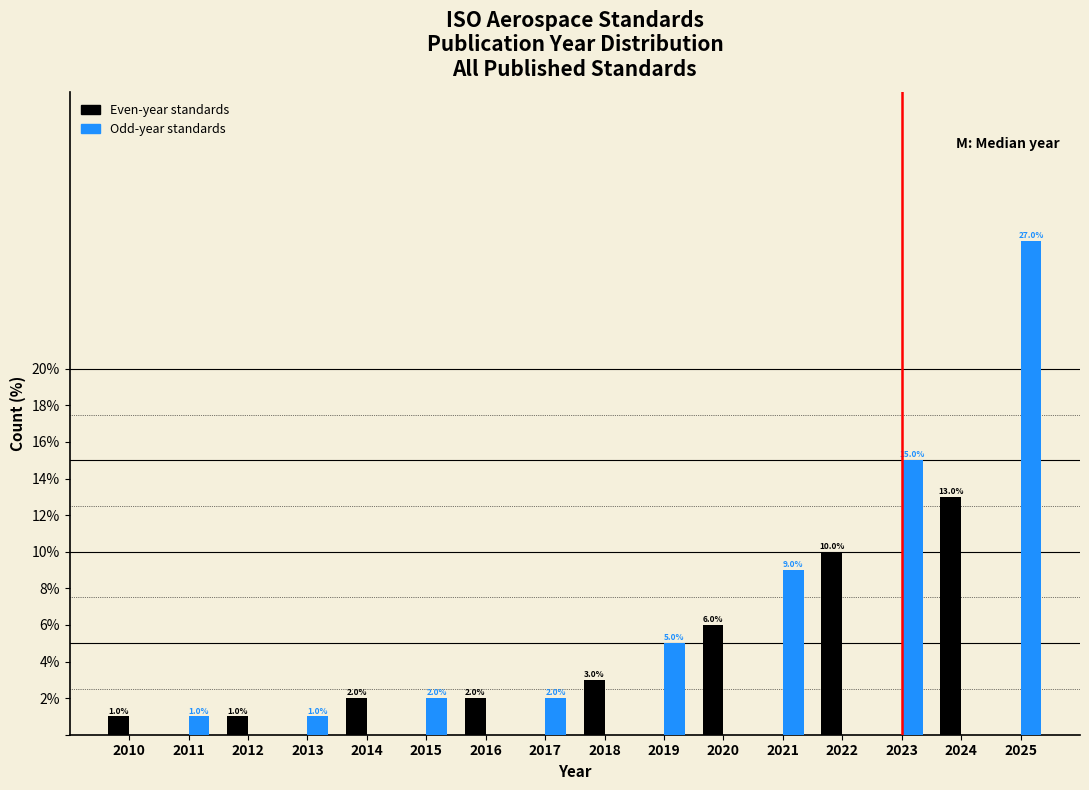

Reading left to right, list all the values displayed in this chart.

Even-year standards: 2010=1	2011=0	2012=1	2013=0	2014=2	2015=0	2016=2	2017=0	2018=3	2019=0	2020=6	2021=0	2022=10	2023=0	2024=13	2025=0
Odd-year standards: 2010=0	2011=1	2012=0	2013=1	2014=0	2015=2	2016=0	2017=2	2018=0	2019=5	2020=0	2021=9	2022=0	2023=15	2024=0	2025=27